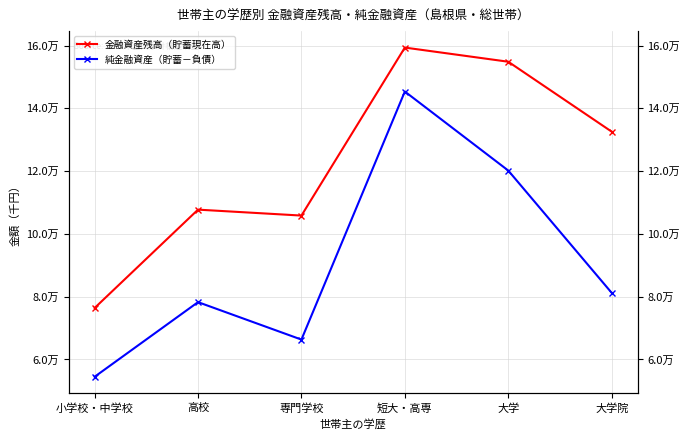

Where is 純金融資産（貯蓄－負債） nearest to the value 9992?

大学院